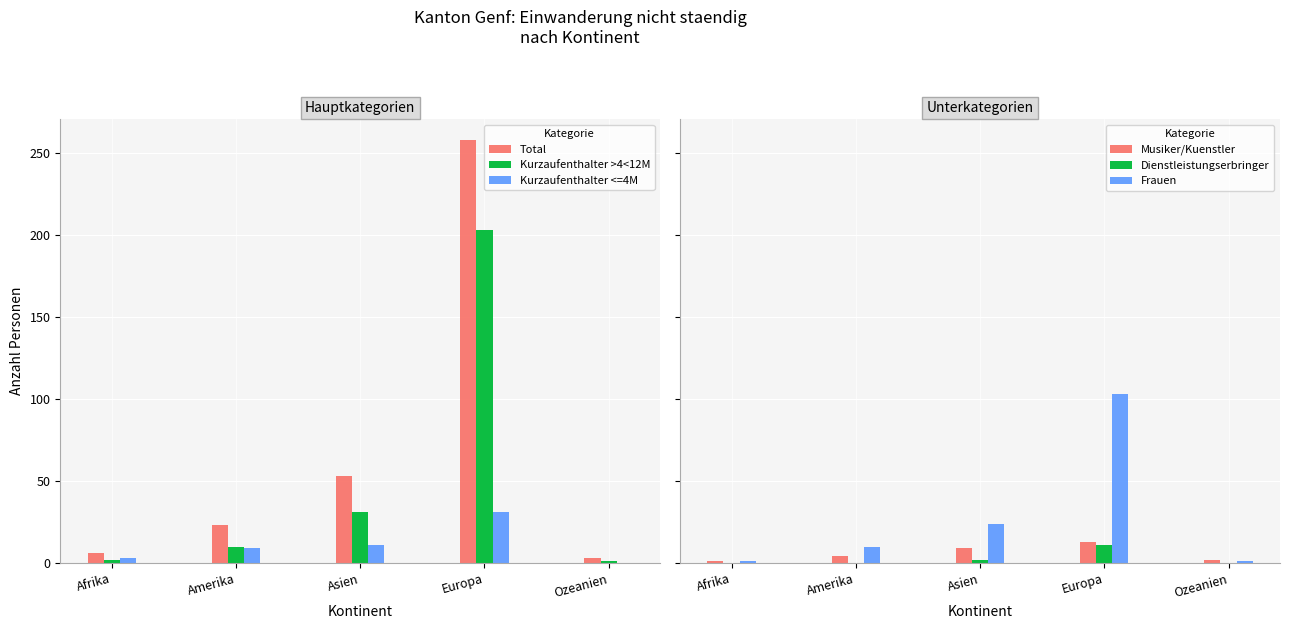

Which category has the highest value in the Dienstleistungserbringer series?

Europa